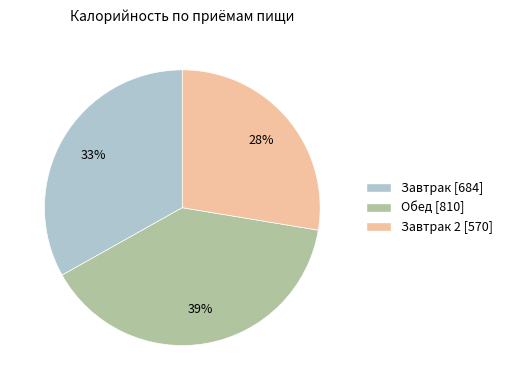

Is there a majority slice in this chart?

No